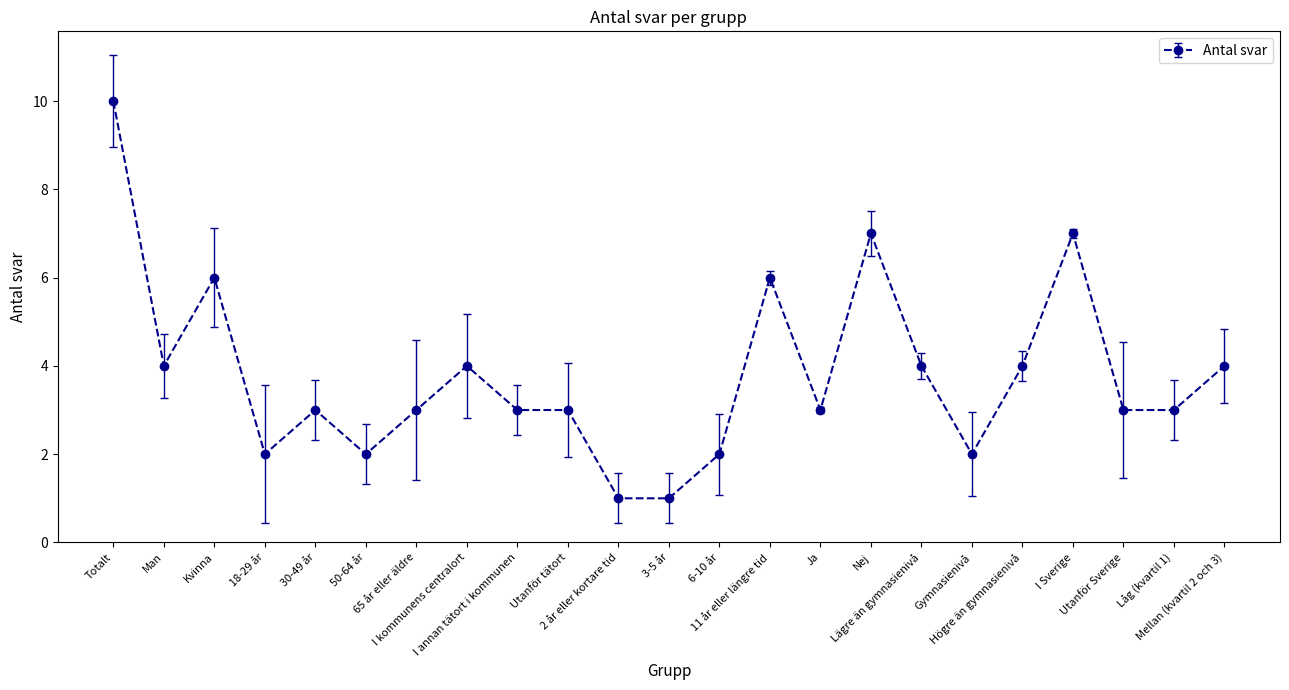

Is it true that the value at Låg (kvartil 1) is 3?

True